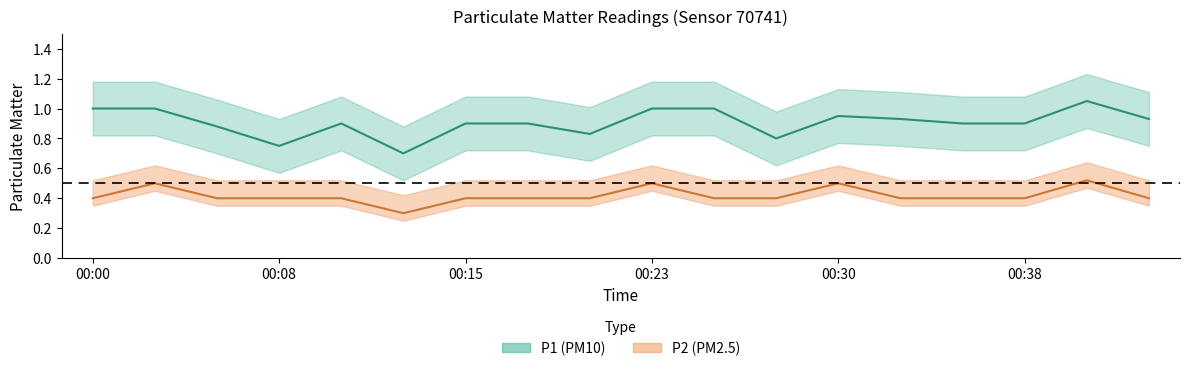

Which series has the largest total across all categories?

P1